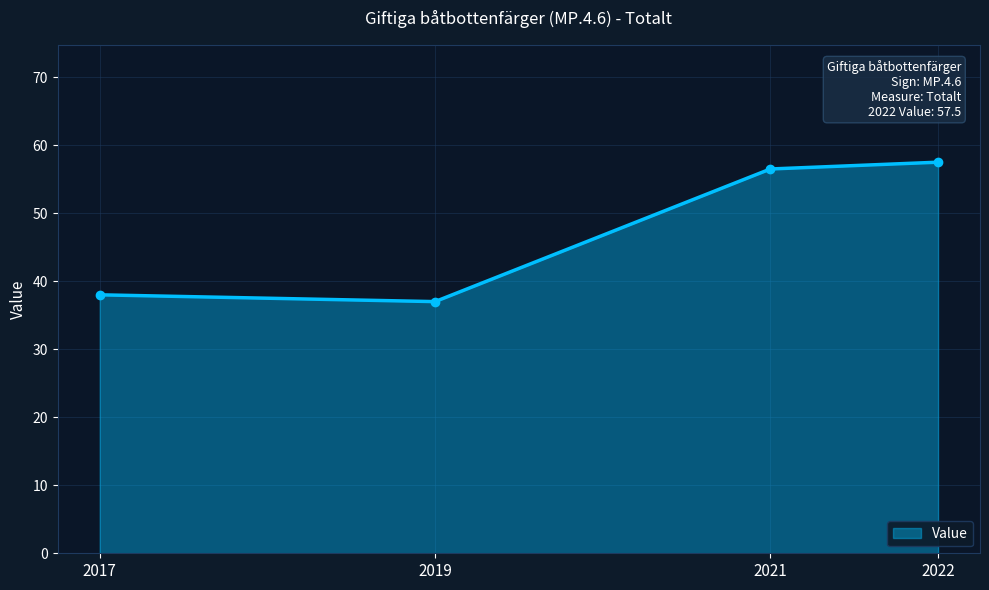

List the labels in order of value, smallest first.

2019, 2017, 2021, 2022